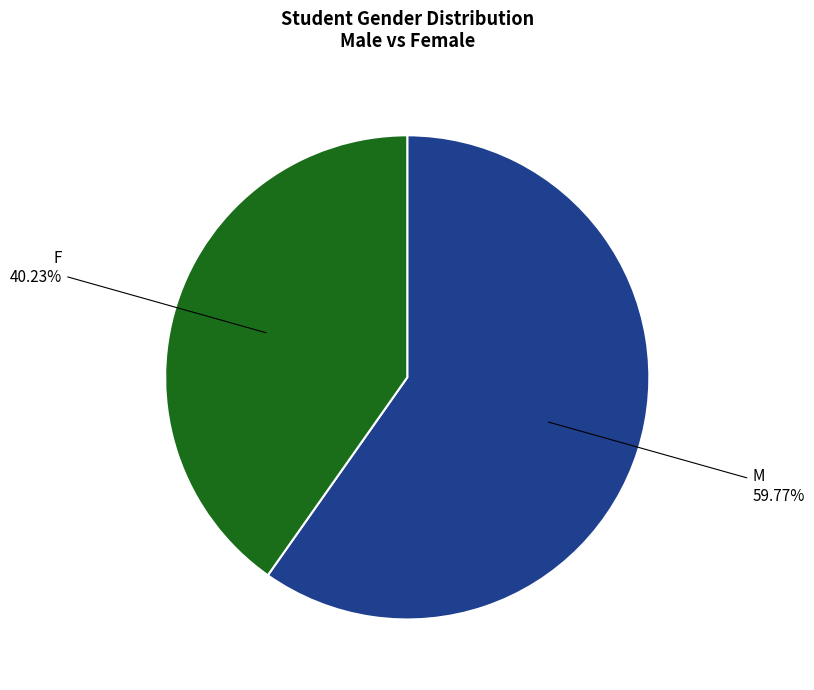

What percentage do M and F together represent?

100.0%